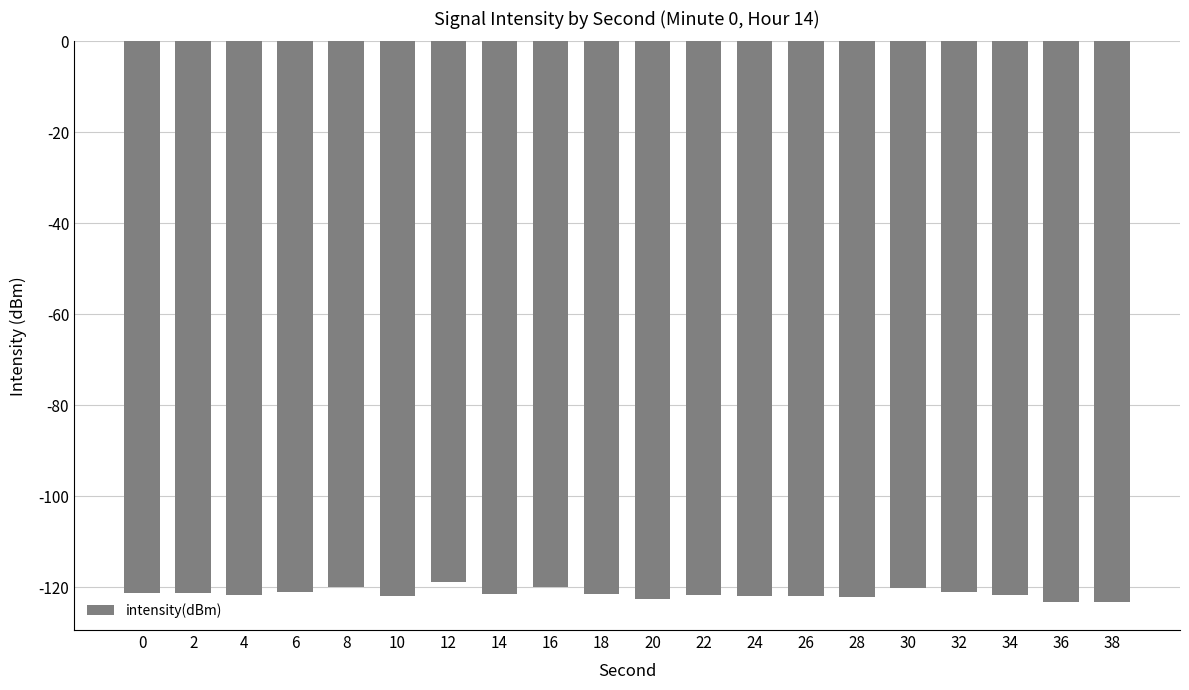

What is the value of the 11th bar from the left?

-122.7